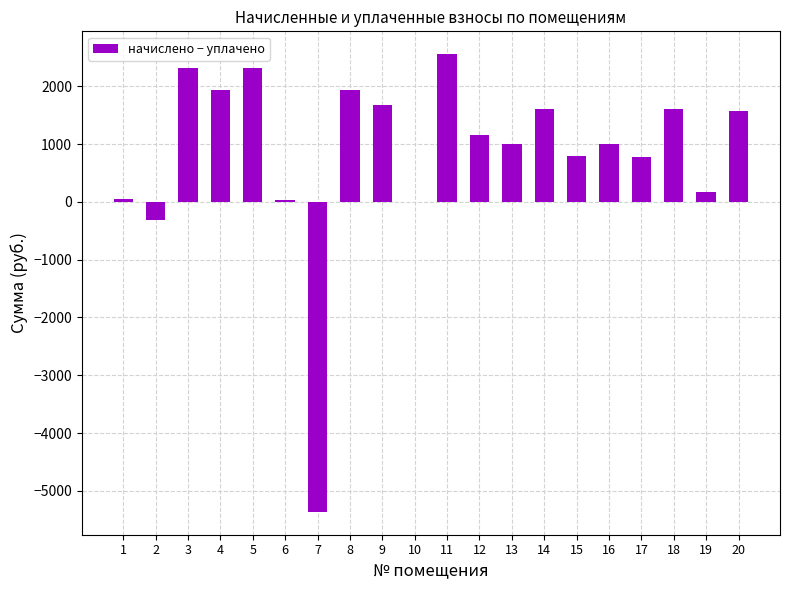

How many data points are above 1153?

10